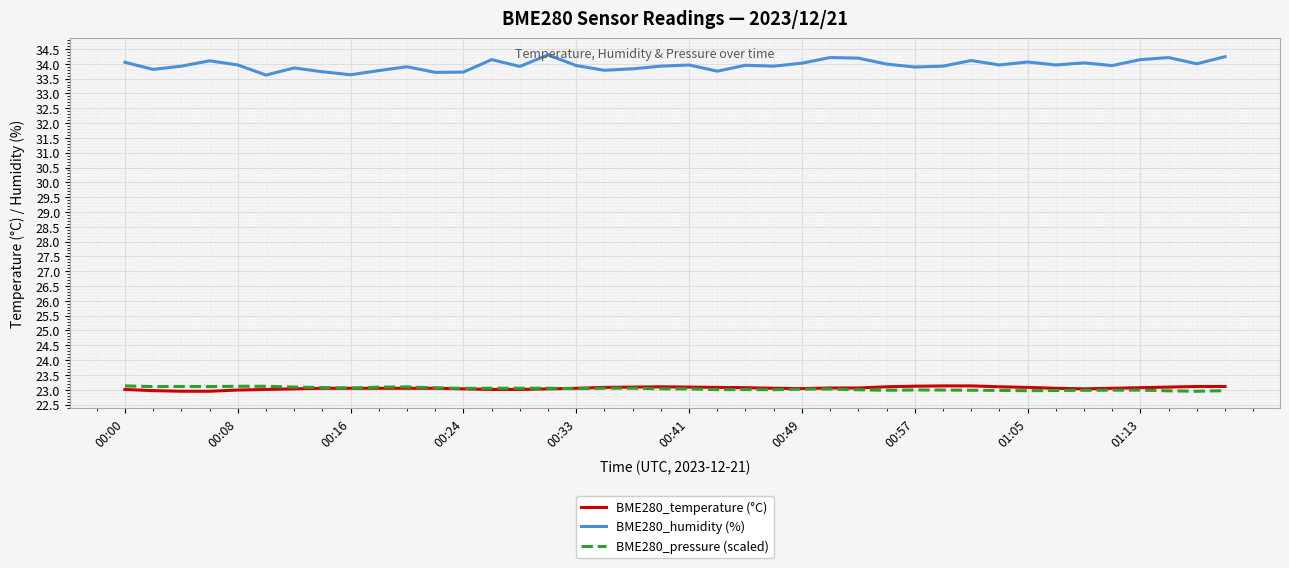

What is the minimum value for BME280_humidity (%)?

33.6